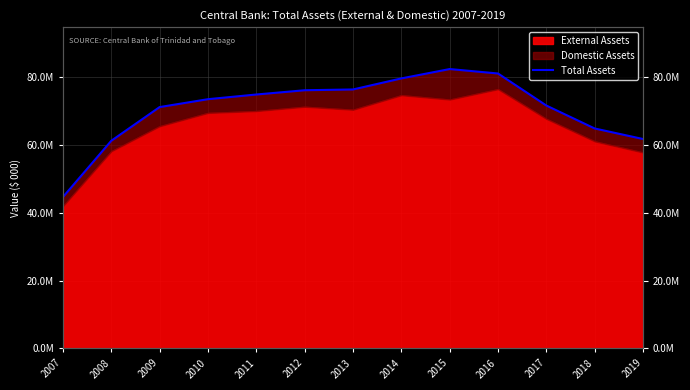

Reading right to left, list all the values displayed in this chart.

61790080	64898508	71666905	81121794	82431619	79666968	76410113	76178703	74920705	73538027	71215752	61273718	44675642